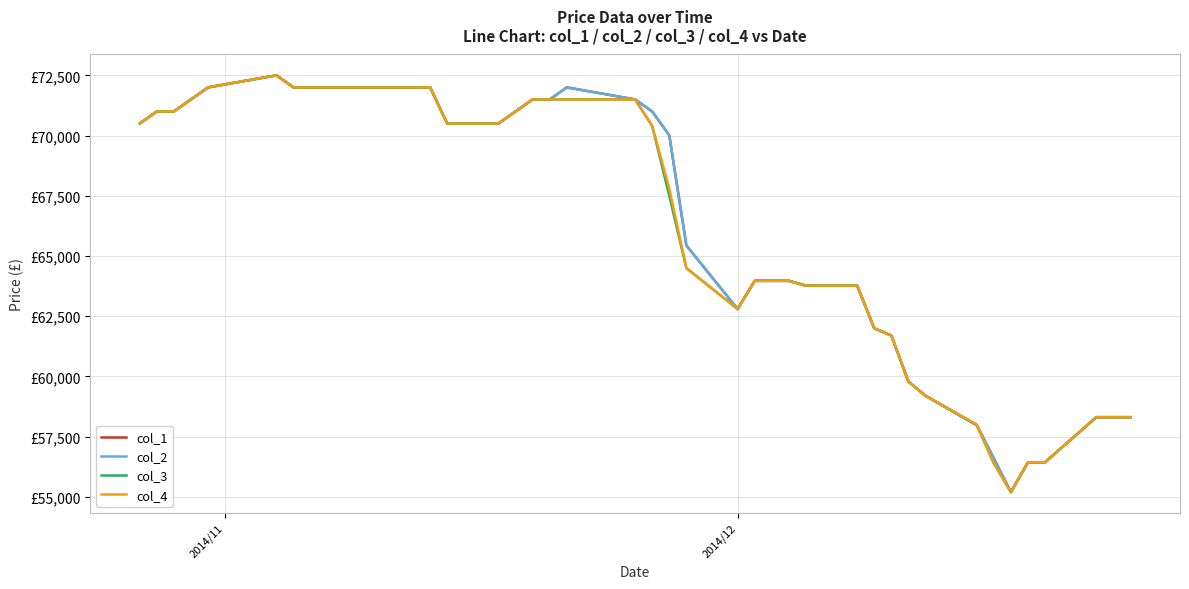

Does the chart have visible grid lines?

Yes